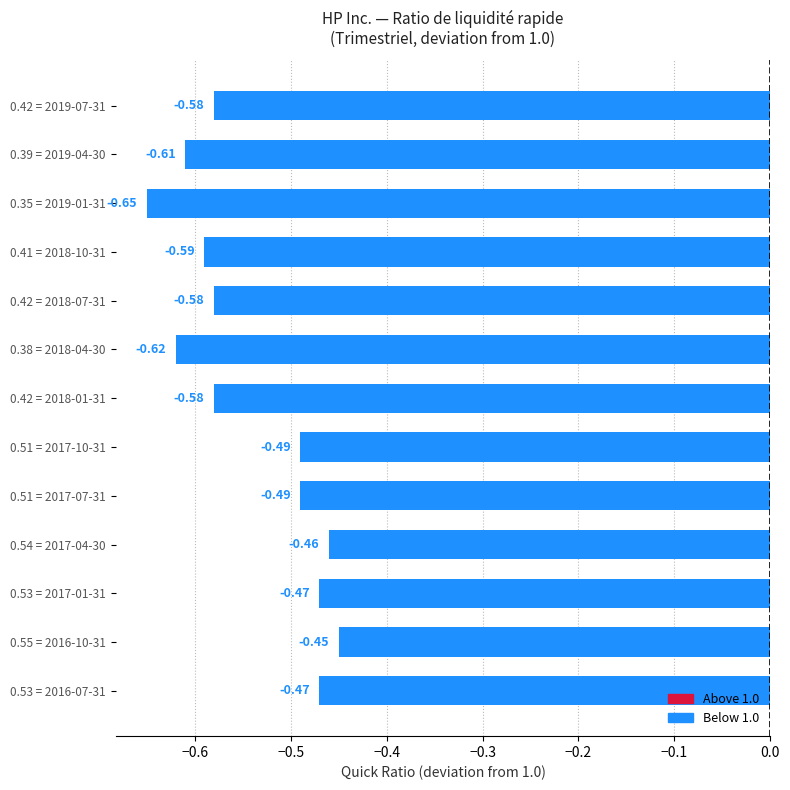

What is the change in value from 0.42 = 2018-07-31 to 0.54 = 2017-04-30?

+0.1